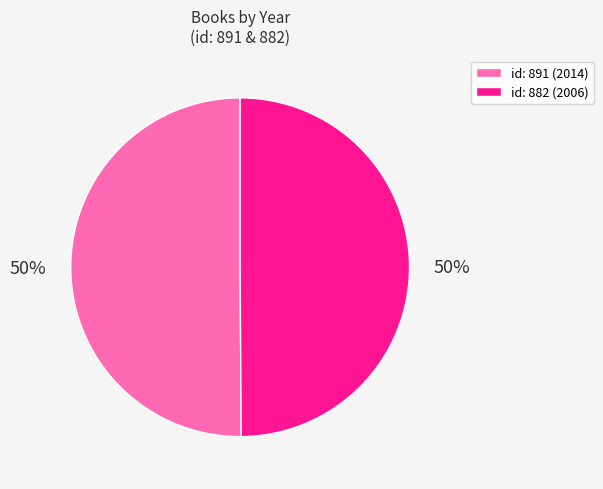

Count the number of slices in the pie.

2